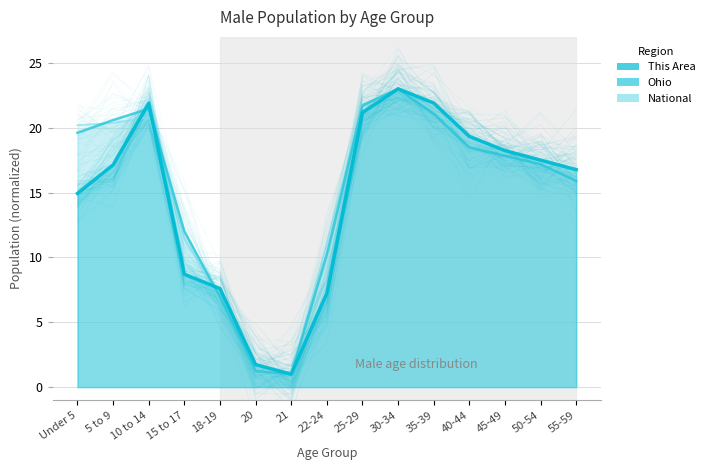

Where is the first local minimum for National?

21